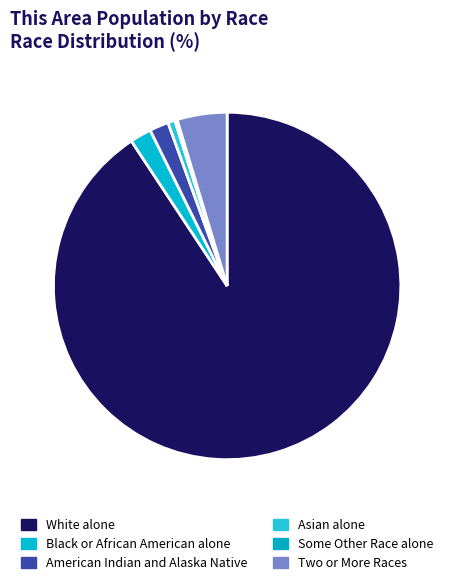

The Some Other Race alone slice represents 1% of the pie. True or false?

False